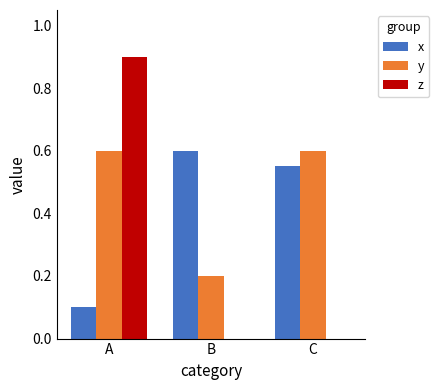

True or false: y has a value of 1.0 at C.

False